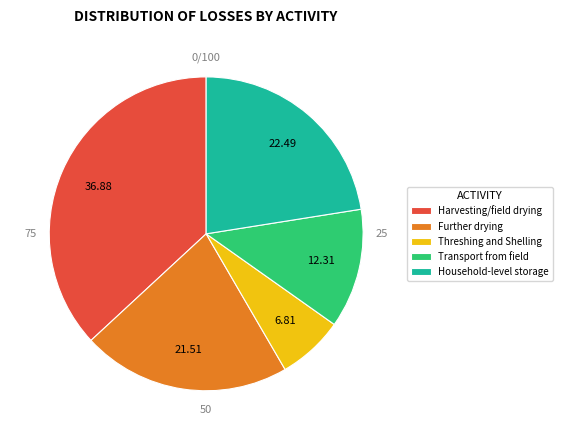

Is there a majority slice in this chart?

No